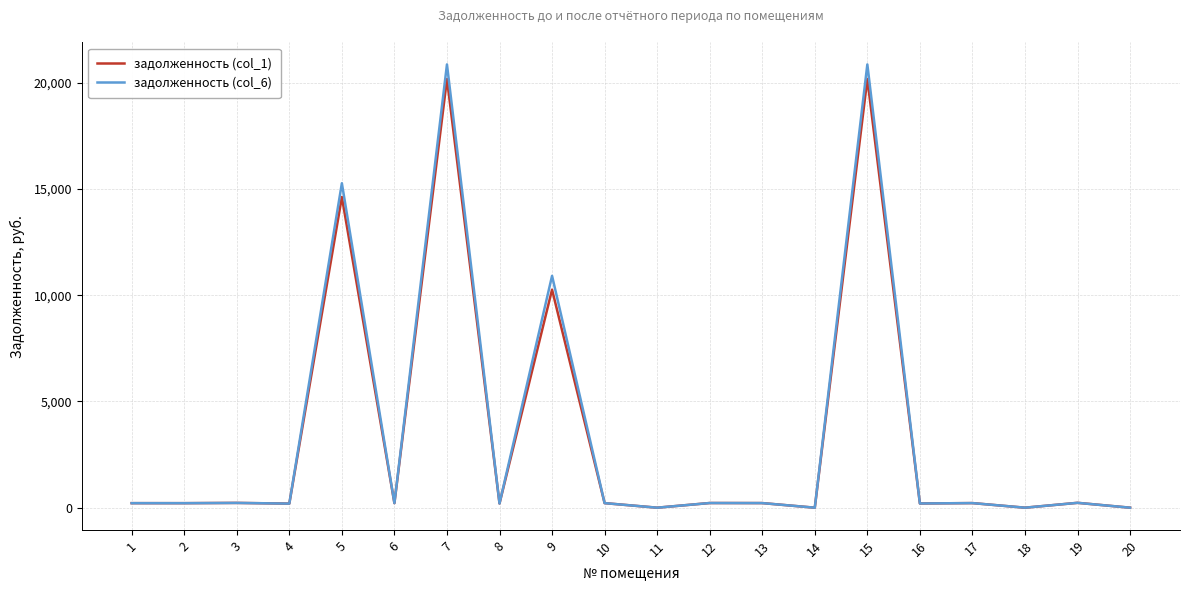

Which series has the widest spread of values?

задолженность (col_6)